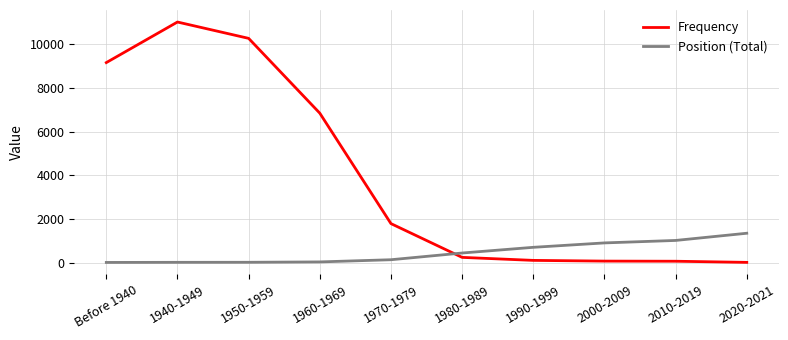

Which series has the largest total across all categories?

Frequency